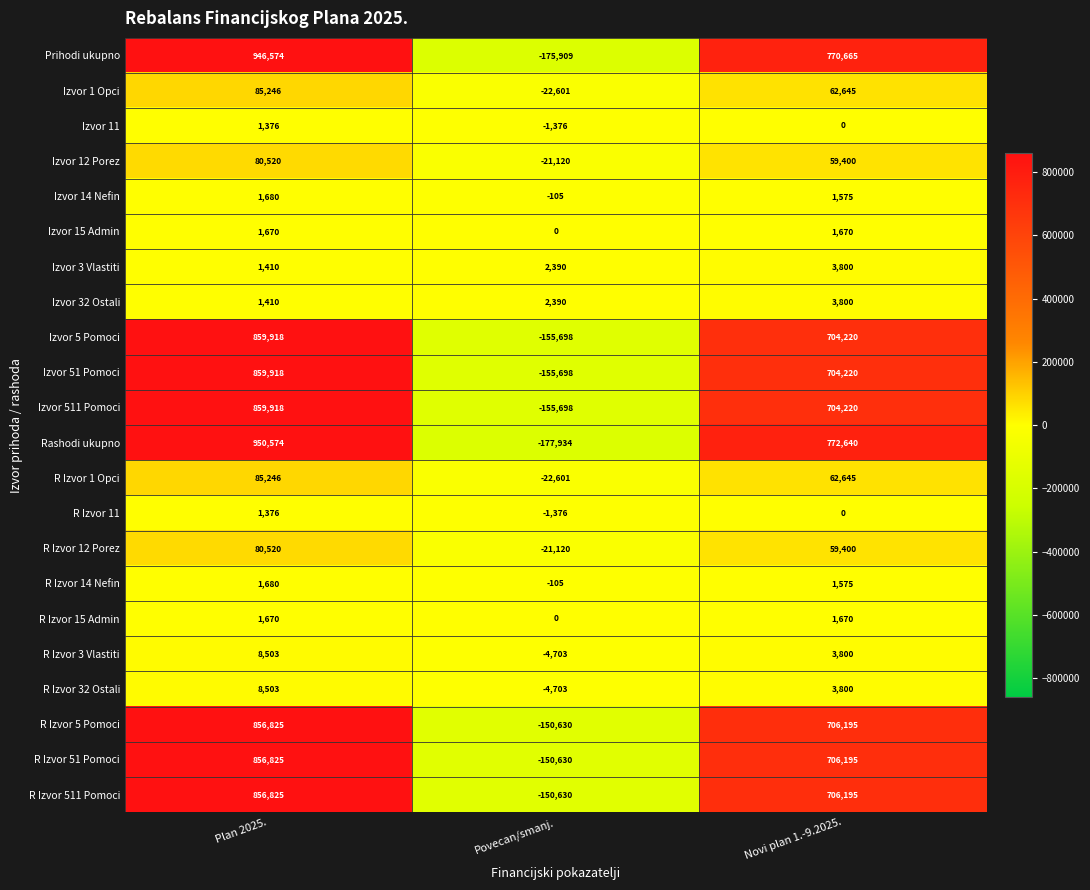

What is the spread (max minus min) of values at Novi plan 1.-9.2025.?

772640